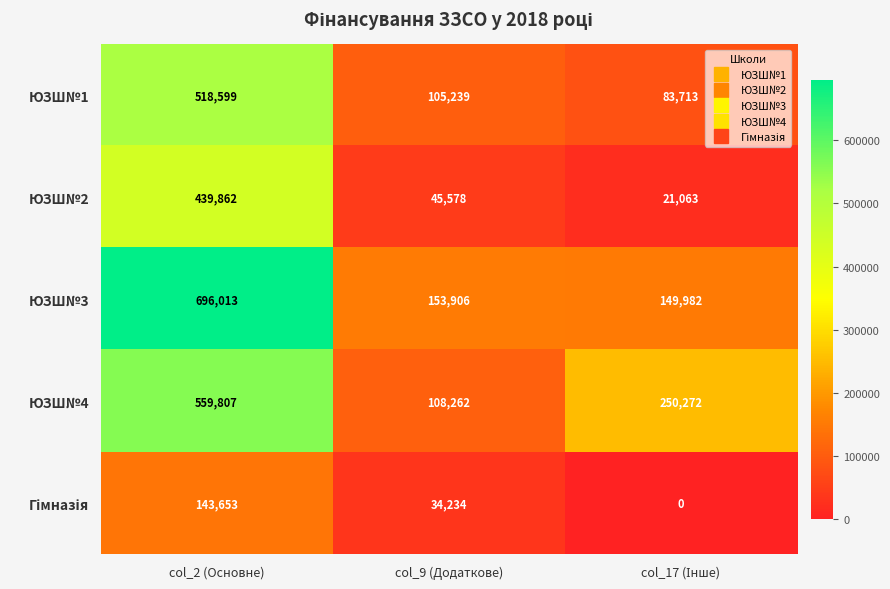

What is the spread (max minus min) of values at col_2 (Основне)?

552360